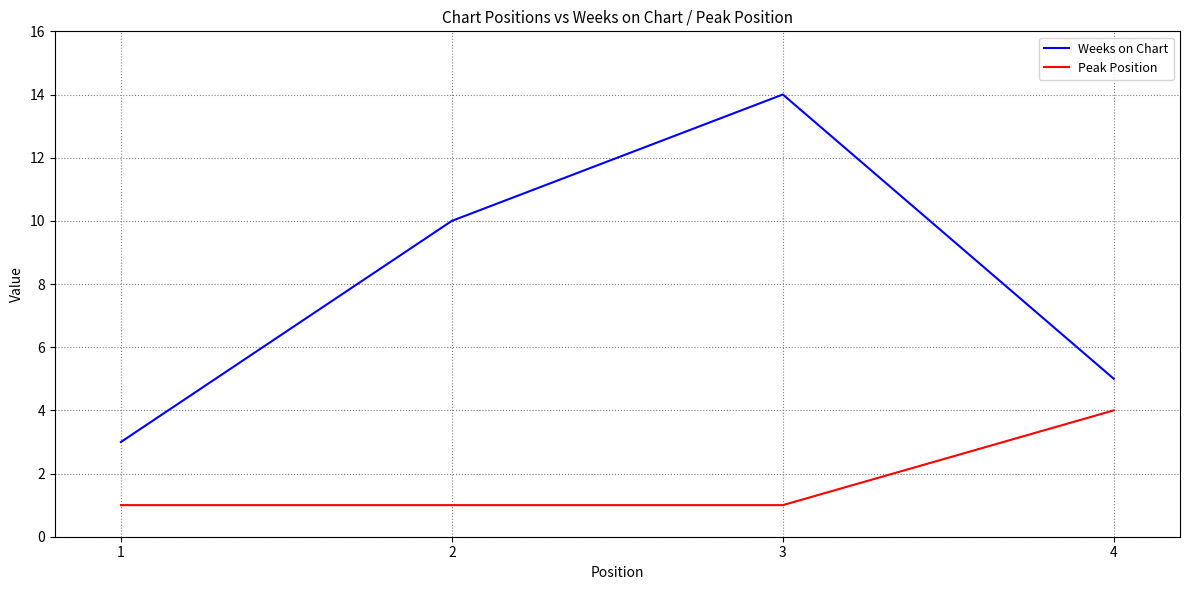

At which label does Peak Position reach its peak?

4